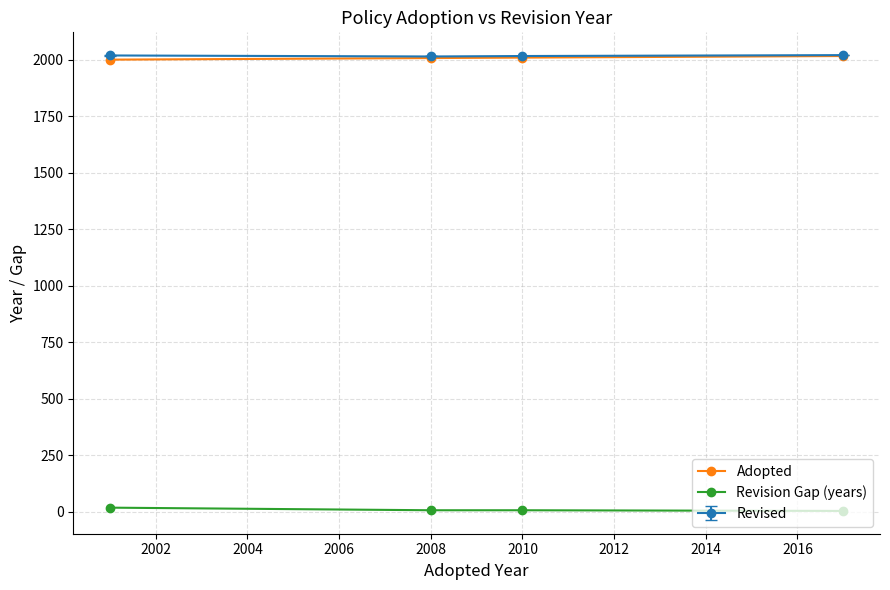

True or false: Adopted and Revision Gap (years) cross at least once.

False